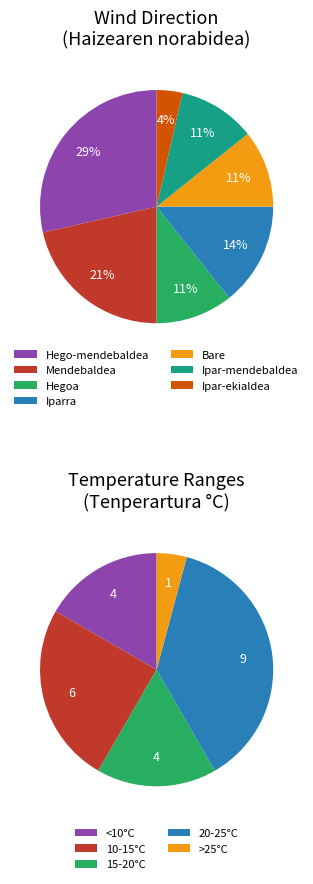

Count the number of slices in the pie.

7